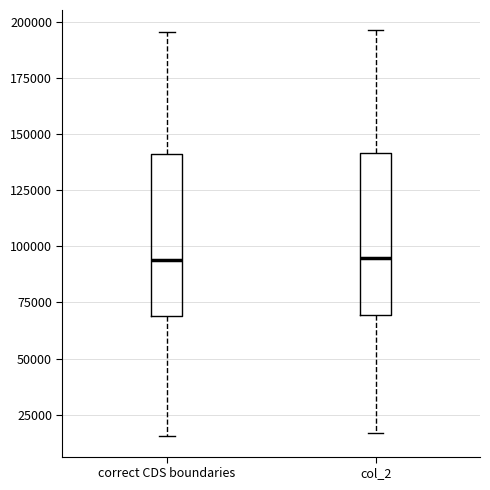

Reading left to right, read every box against the y-axis: the position of its median line, the range the box covers, and the ends of its whiskers. The values are not printed on the chart, so give them approximately, as read against the axis.

correct CDS boundaries: median 95000, box 70000 to 140000, whiskers 15000 to 195000
col_2: median 95000, box 70000 to 140000, whiskers 15000 to 195000